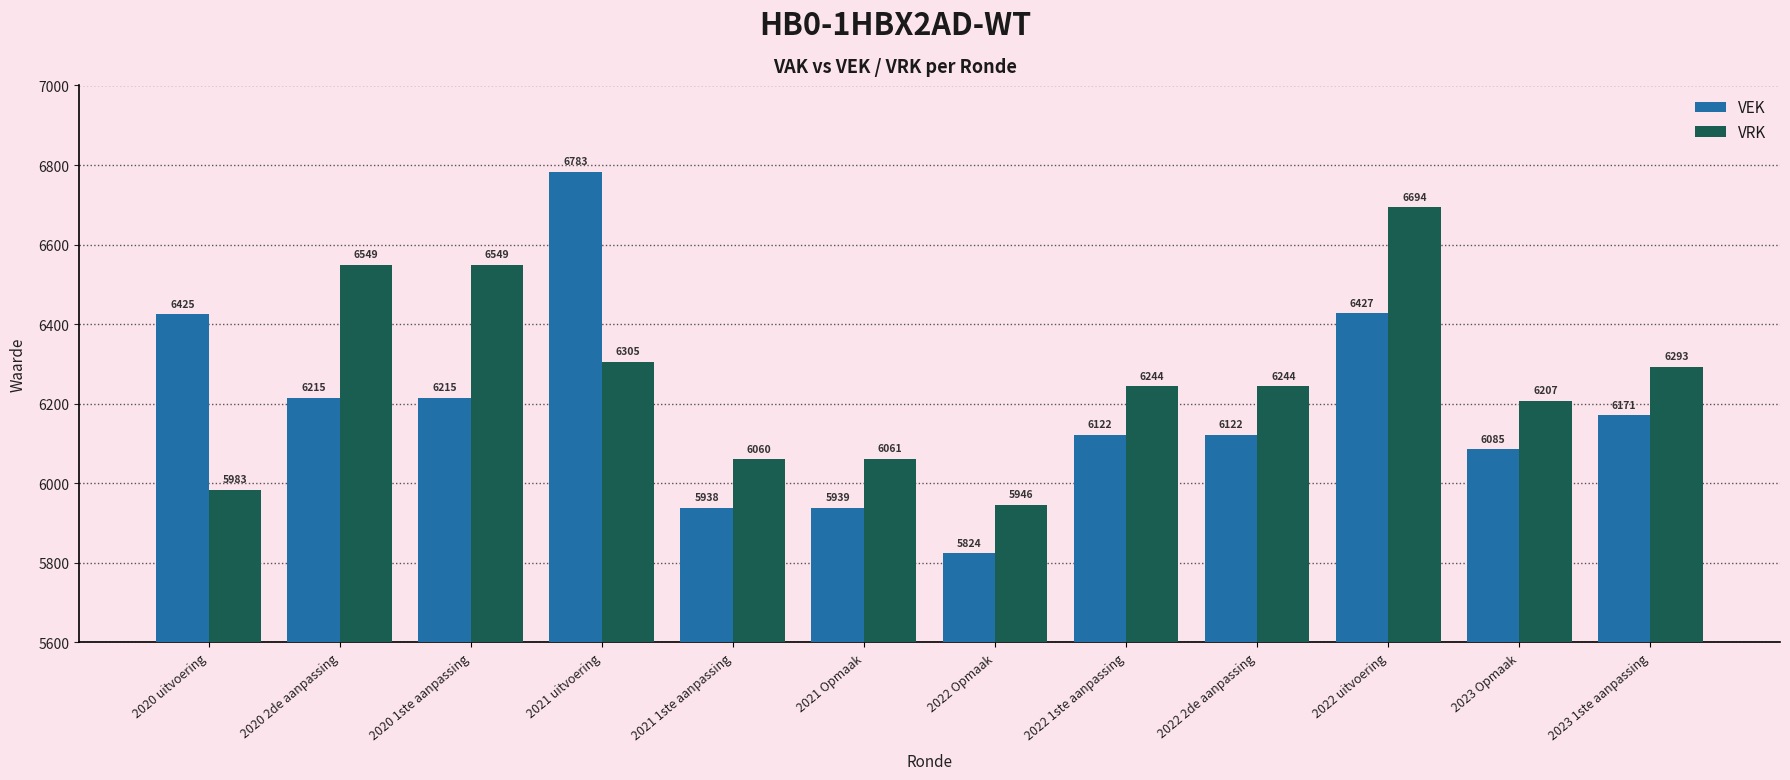

Which category has the lowest value in the VEK series?

2022 Opmaak